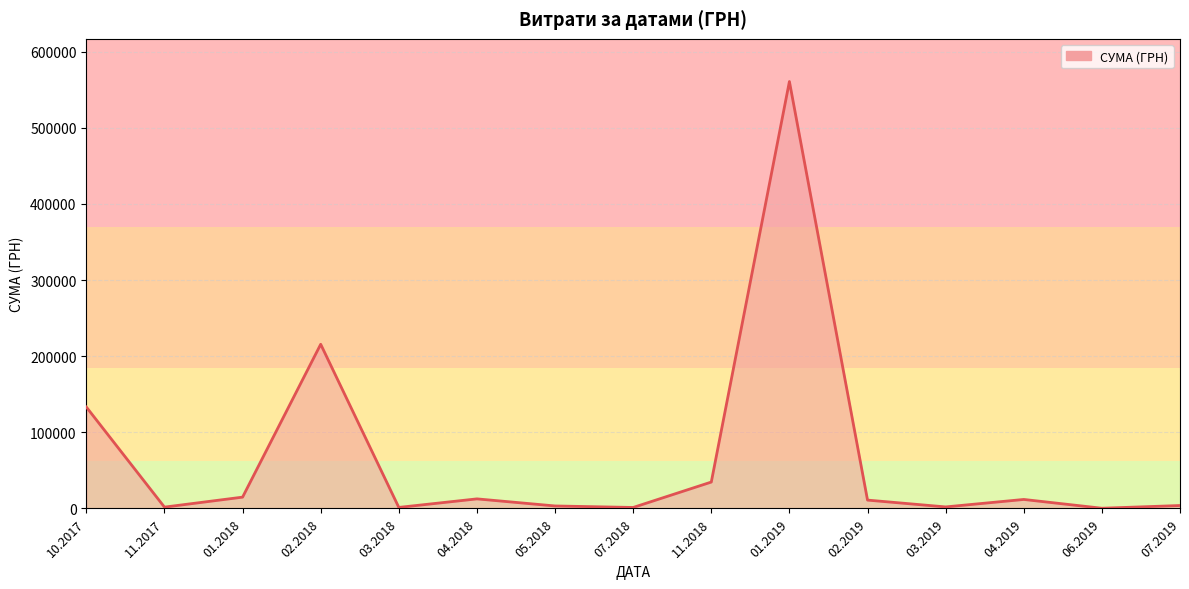

Is it true that the value at 01.2019 is 847756.5?

False